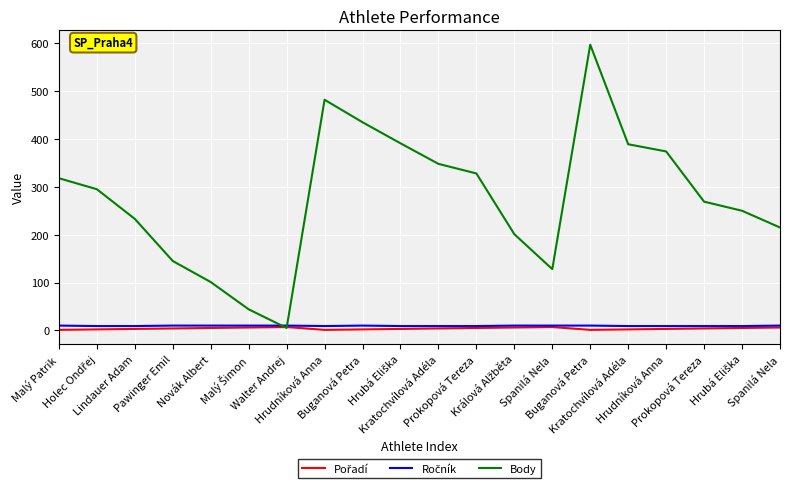

How many lines are shown in the chart?

3